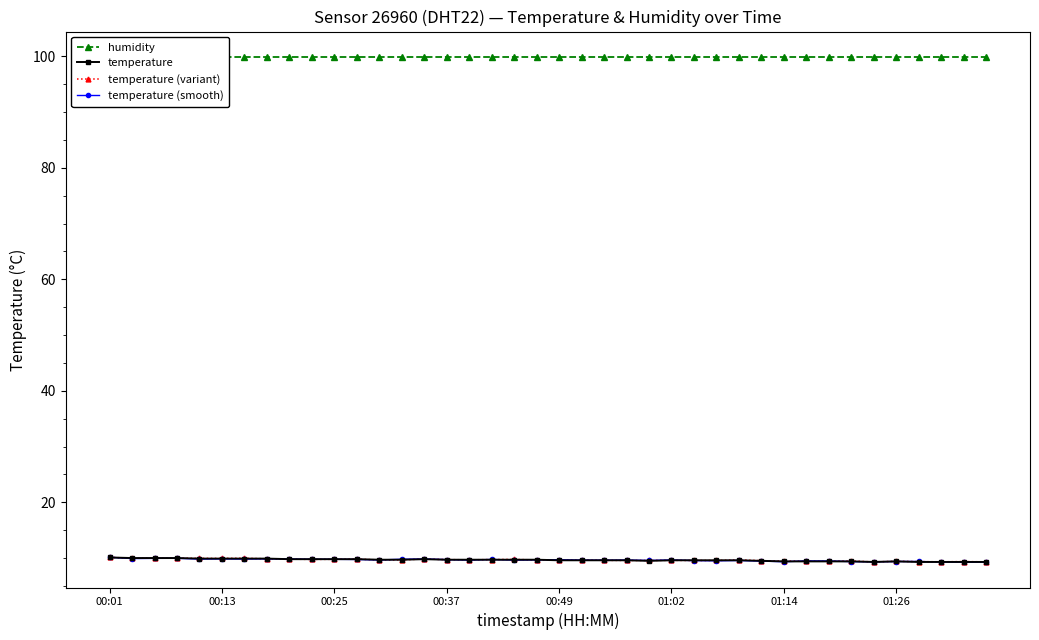

How many interior local peaks does the temperature (variant) series have?

11